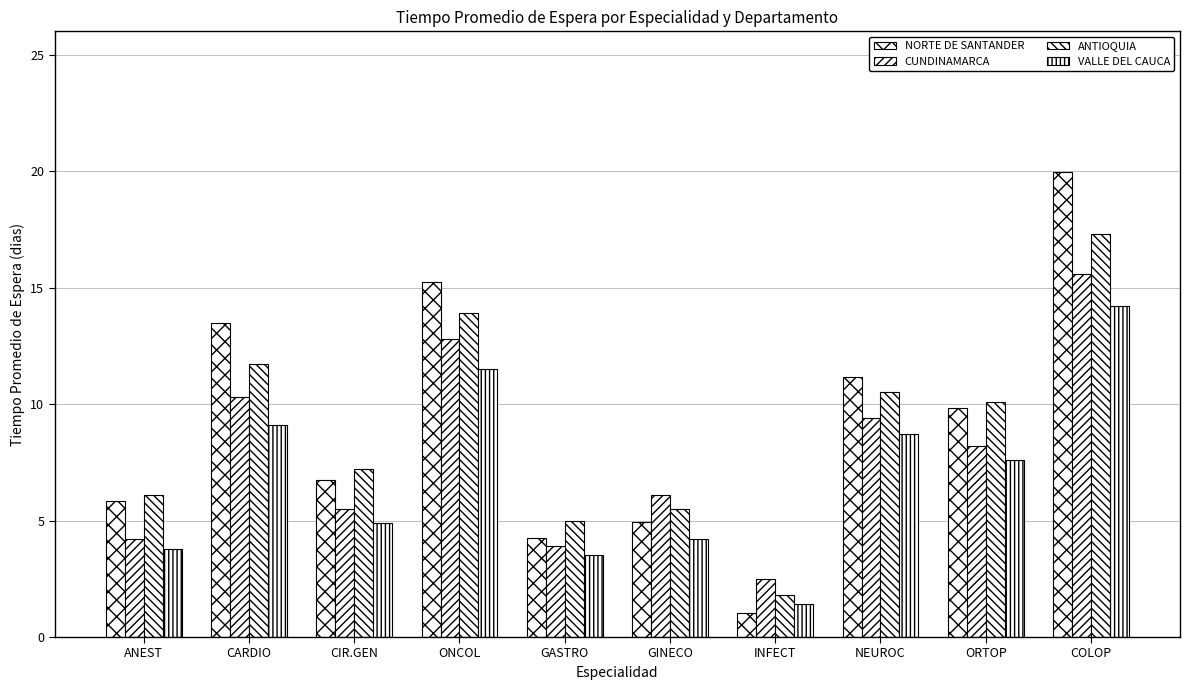

What is the maximum value shown in the chart?

19.9